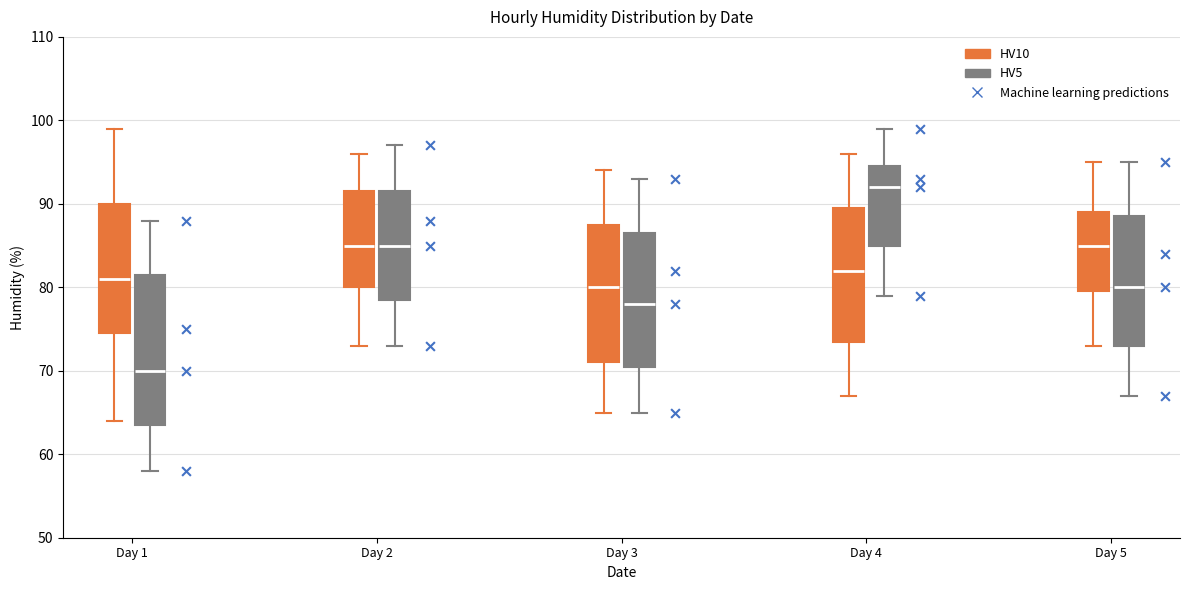

Reading left to right, read every box against the y-axis: the position of its median line, the range the box covers, and the ends of its whiskers. The values are not printed on the chart, so give them approximately, as read against the axis.

Day 1 (HV10): median 81, box 75 to 90, whiskers 64 to 99
Day 1 (HV5): median 70, box 64 to 82, whiskers 58 to 88
Day 2 (HV10): median 85, box 80 to 92, whiskers 73 to 96
Day 2 (HV5): median 85, box 79 to 92, whiskers 73 to 97
Day 3 (HV10): median 80, box 71 to 88, whiskers 65 to 94
Day 3 (HV5): median 78, box 71 to 87, whiskers 65 to 93
Day 4 (HV10): median 82, box 74 to 90, whiskers 67 to 96
Day 4 (HV5): median 92, box 85 to 95, whiskers 79 to 99
Day 5 (HV10): median 85, box 80 to 89, whiskers 73 to 95
Day 5 (HV5): median 80, box 73 to 89, whiskers 67 to 95